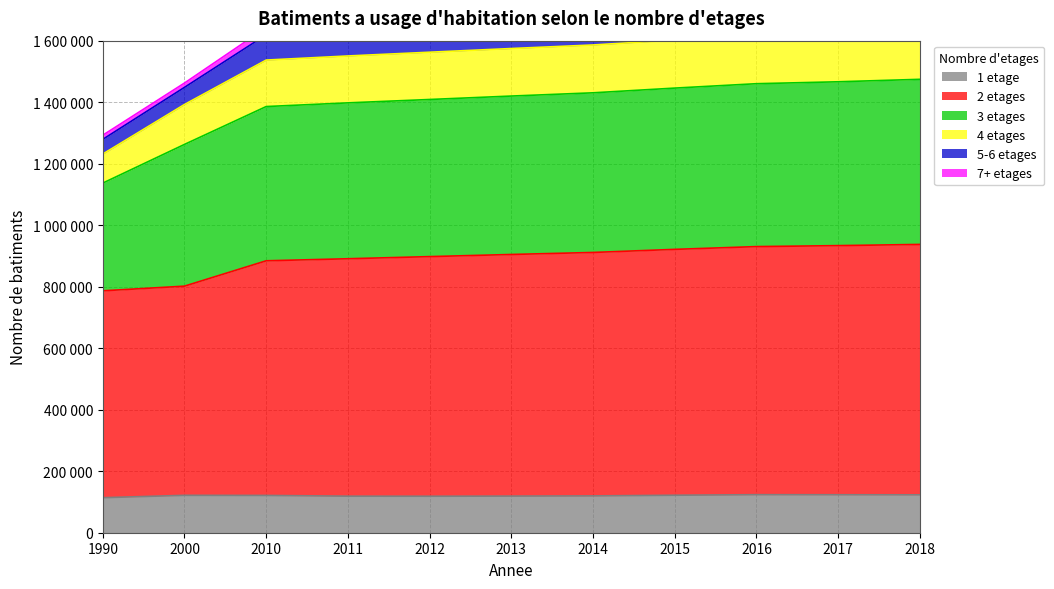

How many data points does each series have?

11